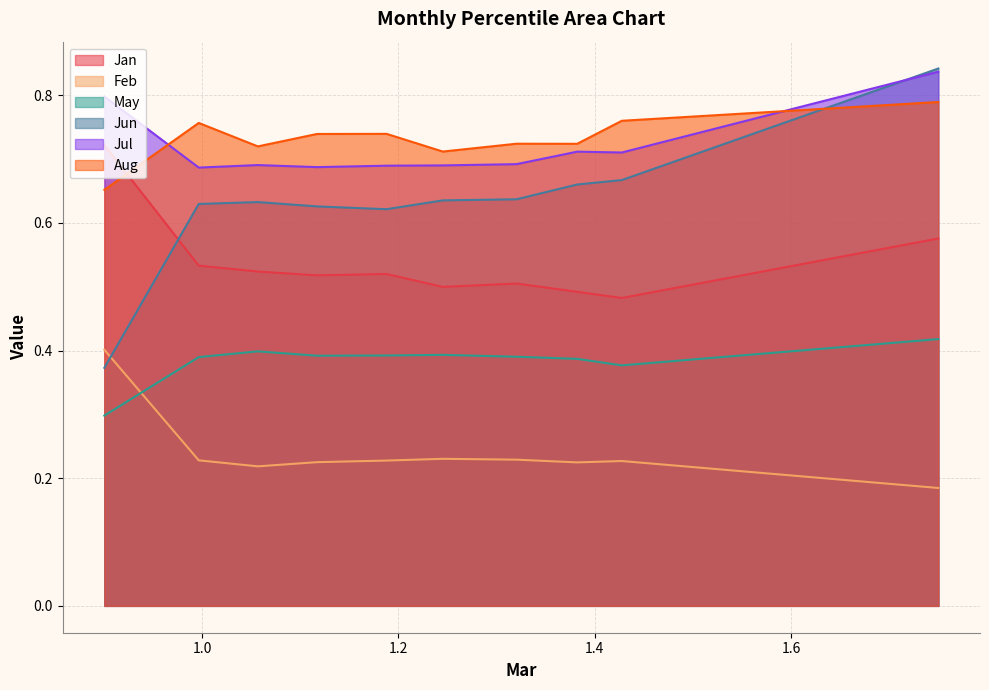

Reading left to right, extract all data points from this chart.

Jan: 0.7	0.5	0.5	0.5	0.5	0.5	0.5	0.5	0.5	0.6
Feb: 0.4	0.2	0.2	0.2	0.2	0.2	0.2	0.2	0.2	0.2
May: 0.3	0.4	0.4	0.4	0.4	0.4	0.4	0.4	0.4	0.4
Jun: 0.4	0.6	0.6	0.6	0.6	0.6	0.6	0.7	0.7	0.8
Jul: 0.8	0.7	0.7	0.7	0.7	0.7	0.7	0.7	0.7	0.8
Aug: 0.7	0.8	0.7	0.7	0.7	0.7	0.7	0.7	0.8	0.8